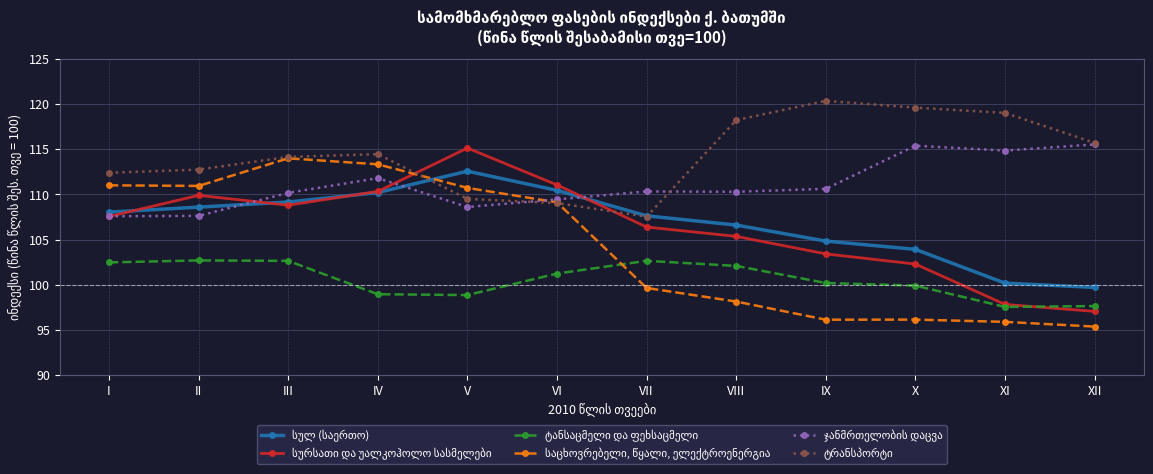

Which category has the highest value across all series?

IX